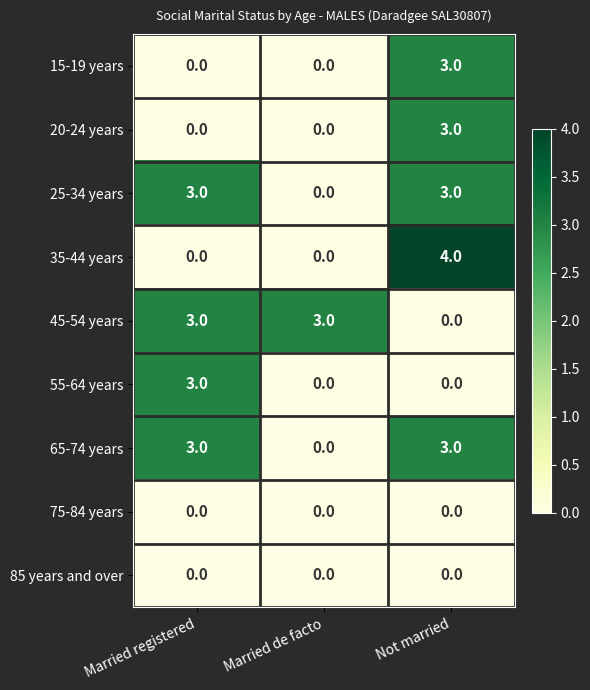

What is the difference between the 20-24 years values at Married de facto and Not married?

3